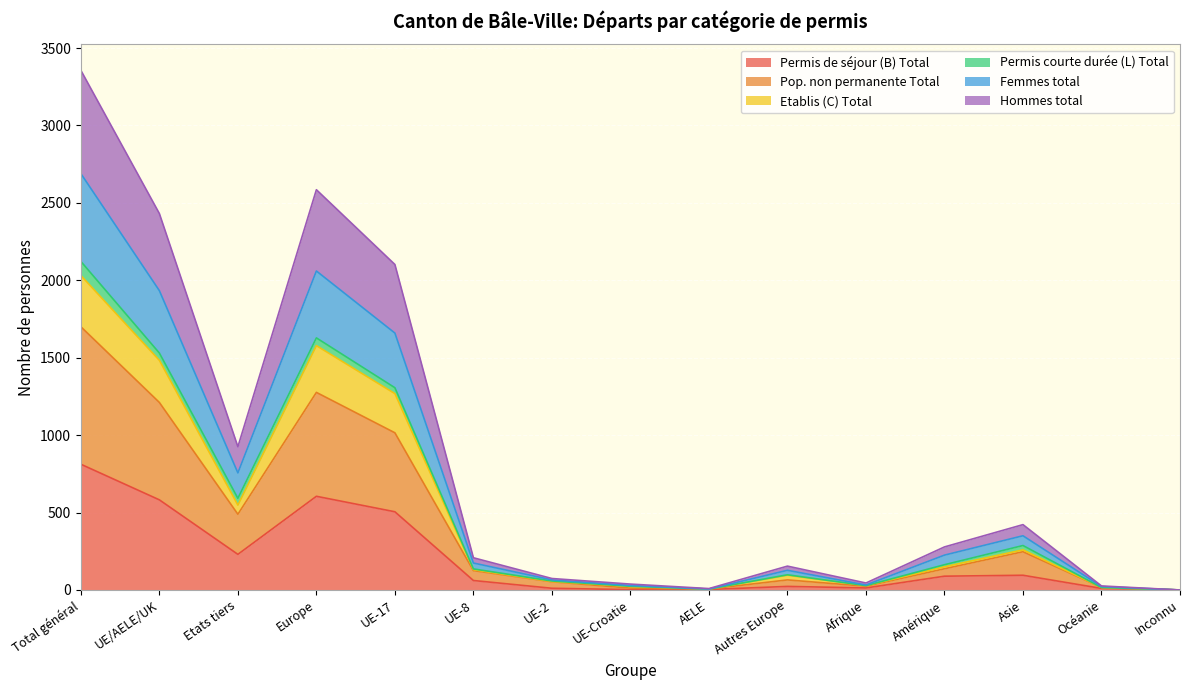

How many interior local peaks does the Etablis (C) Total series have?

3